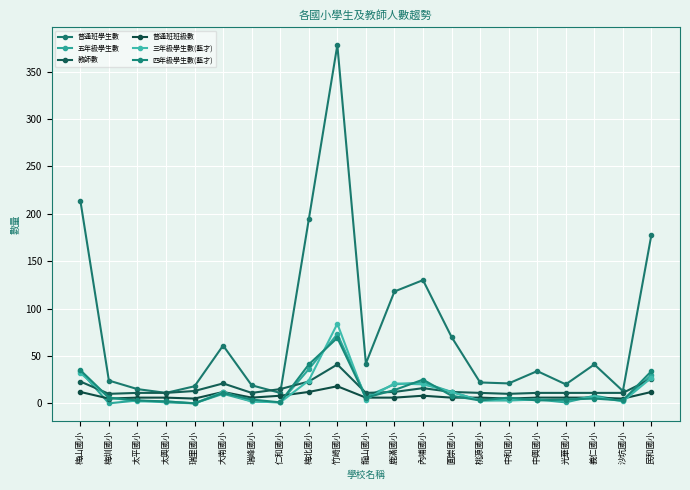

How many interior local valleys does the 教師數 series have?

4